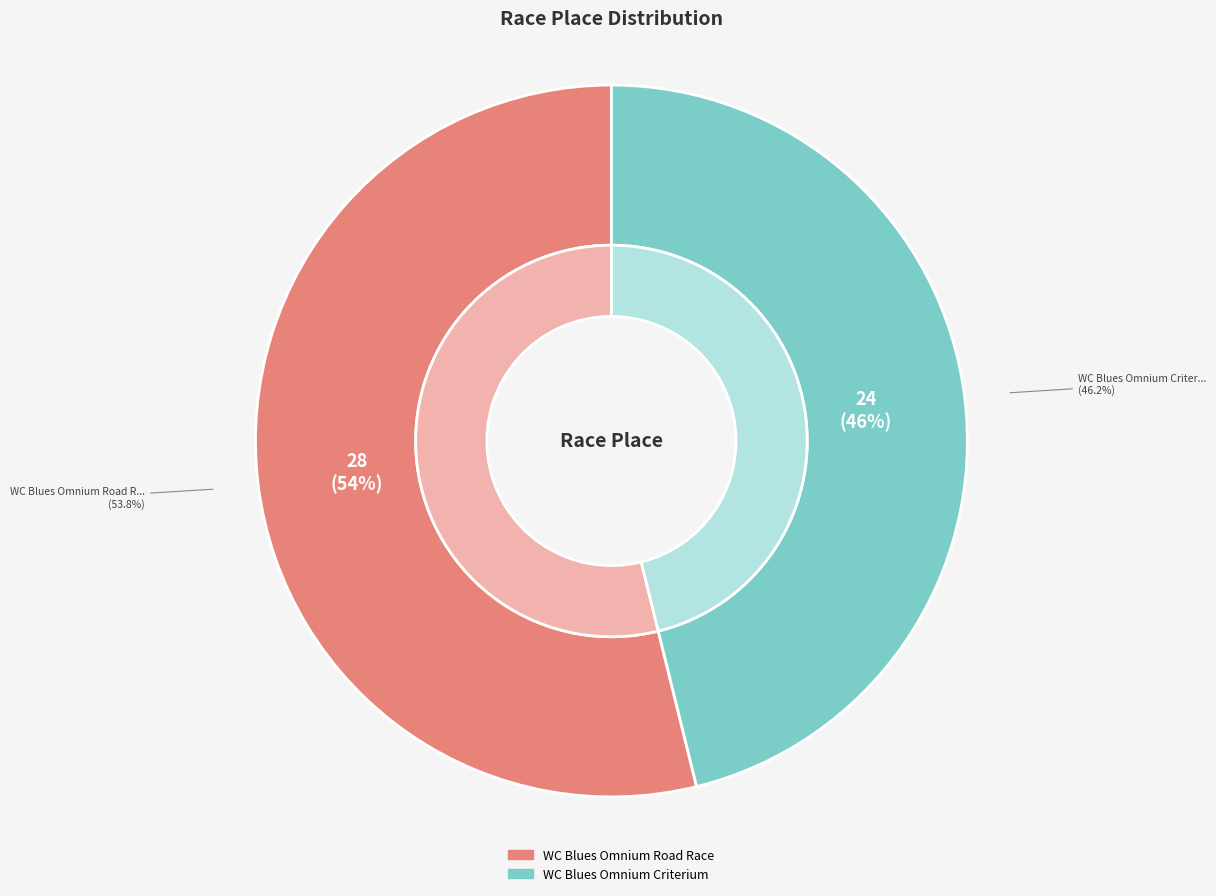

How many segments does this pie chart have?

2